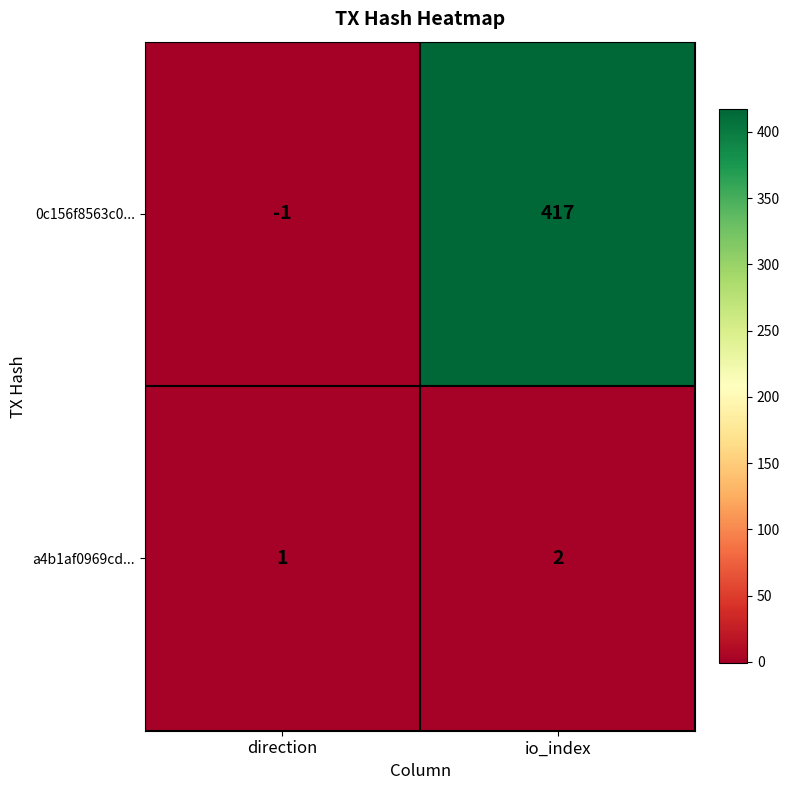

Is it true that a4b1af0969cd... equals 2 at io_index?

True